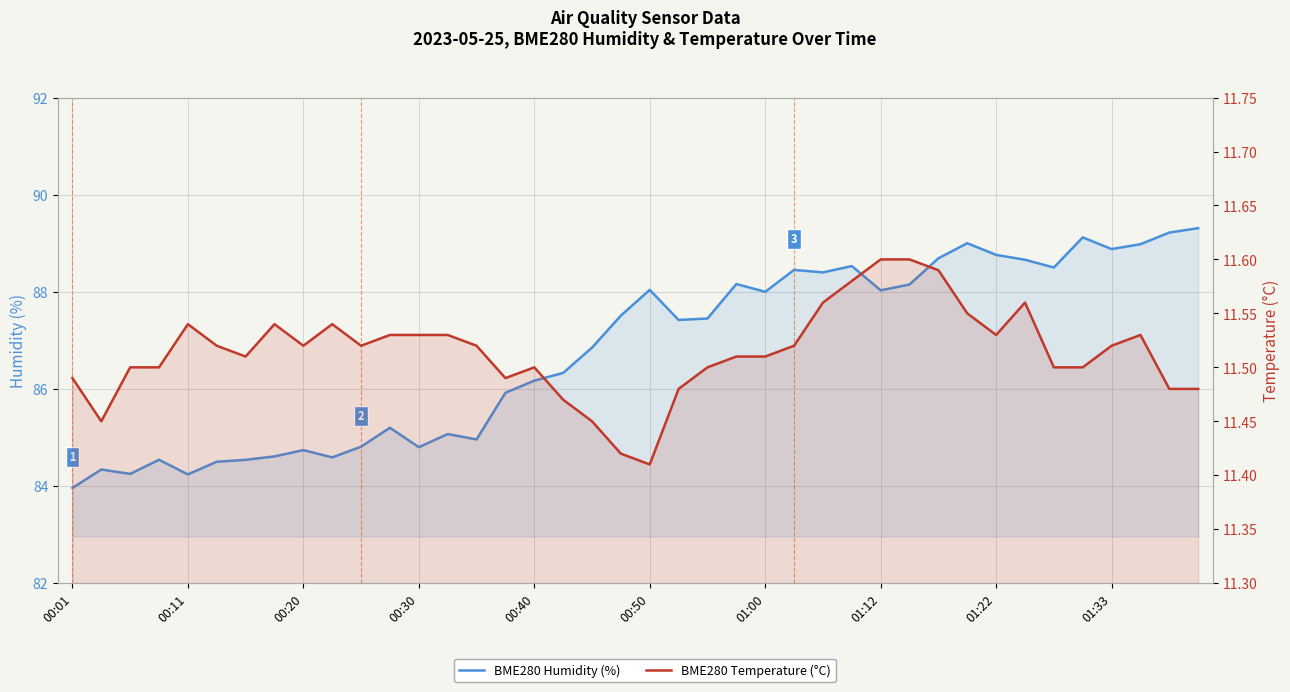

At which category is the sum across all series the highest?

39